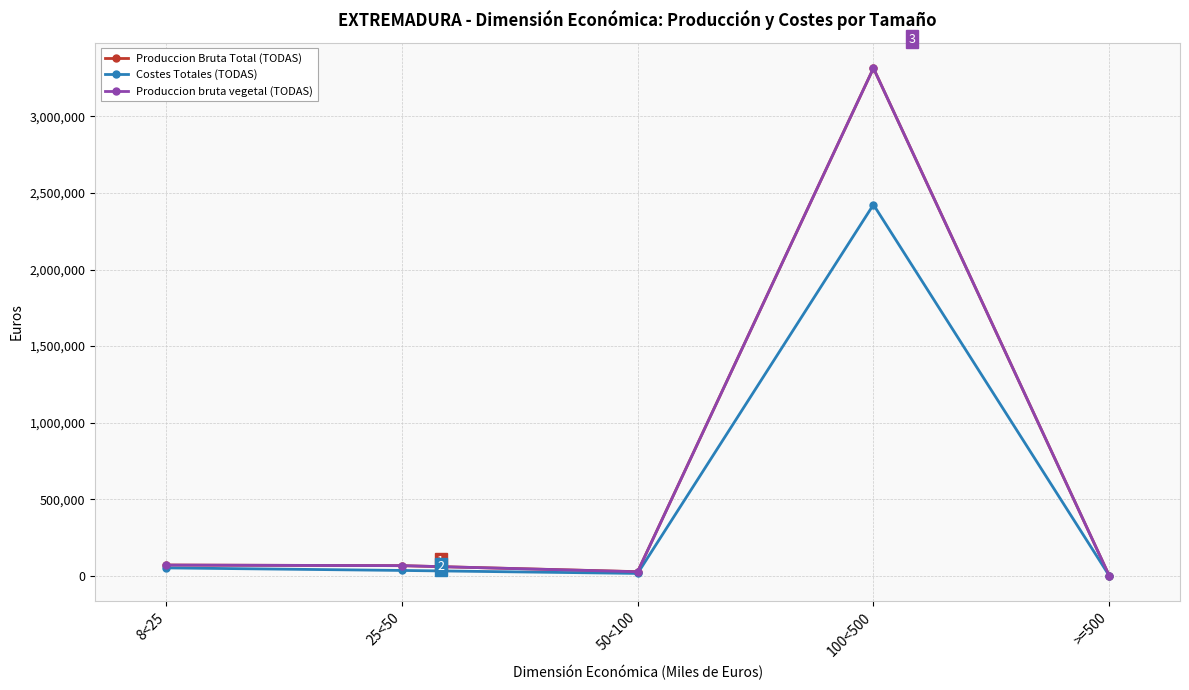

What is the difference between the Produccion Bruta Total (TODAS) values at 25<50 and 100<500?

3249765